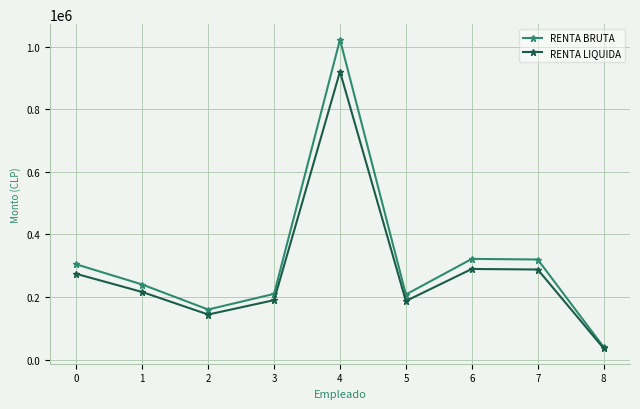

Read the RENTA LIQUIDA value at 1, to the nearest 10.

216000